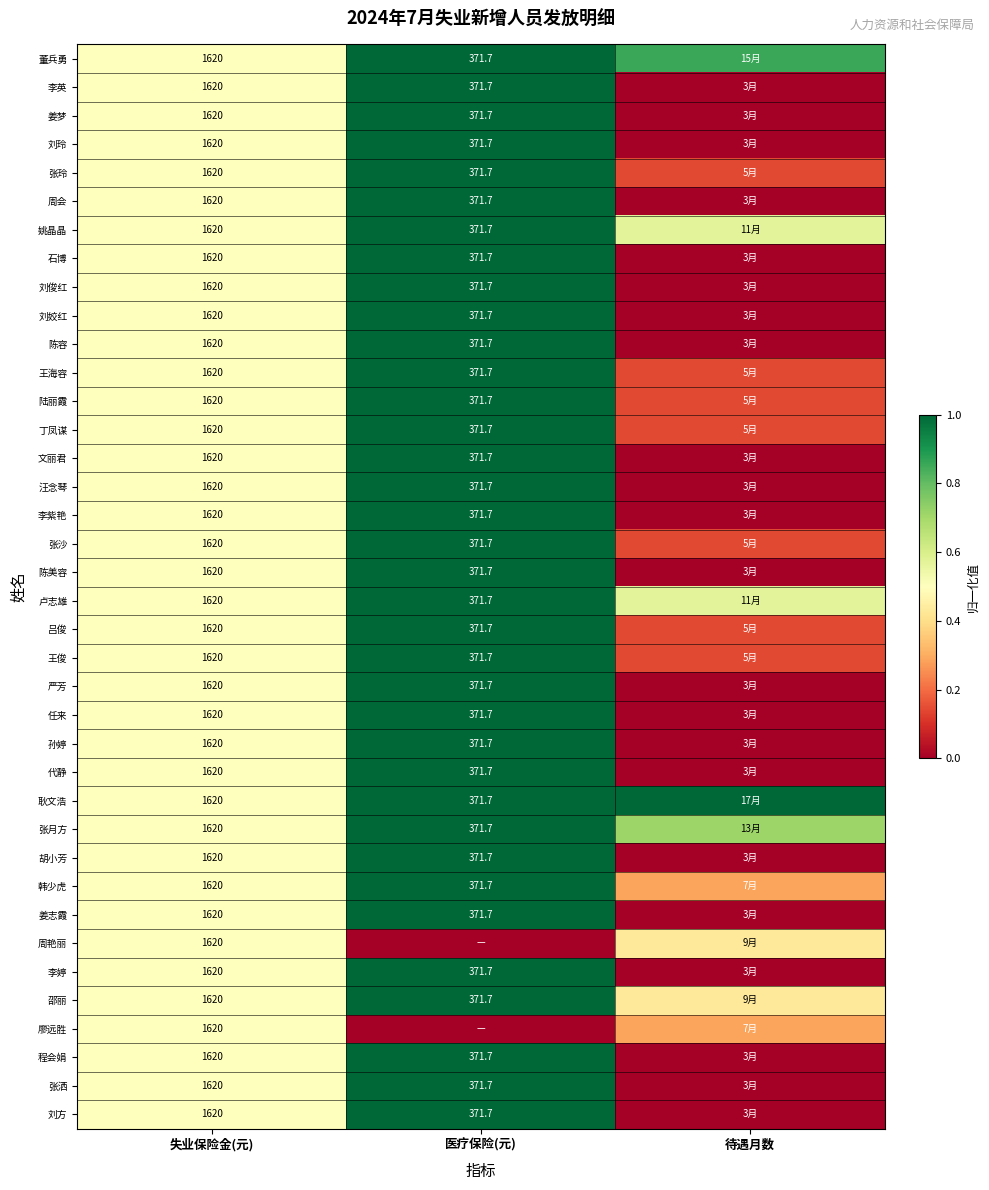

The value of 张玲 at 失业保险金(元) is 0.5. True or false?

True